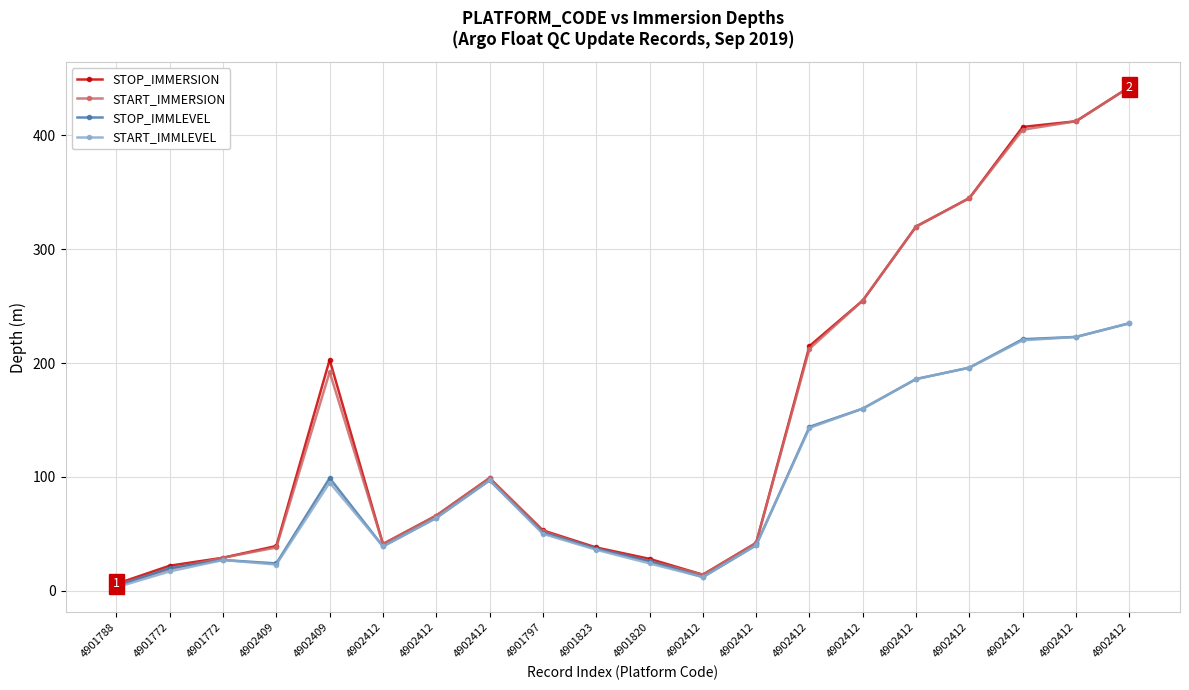

What is the label of the 7th point from the right?

4902412